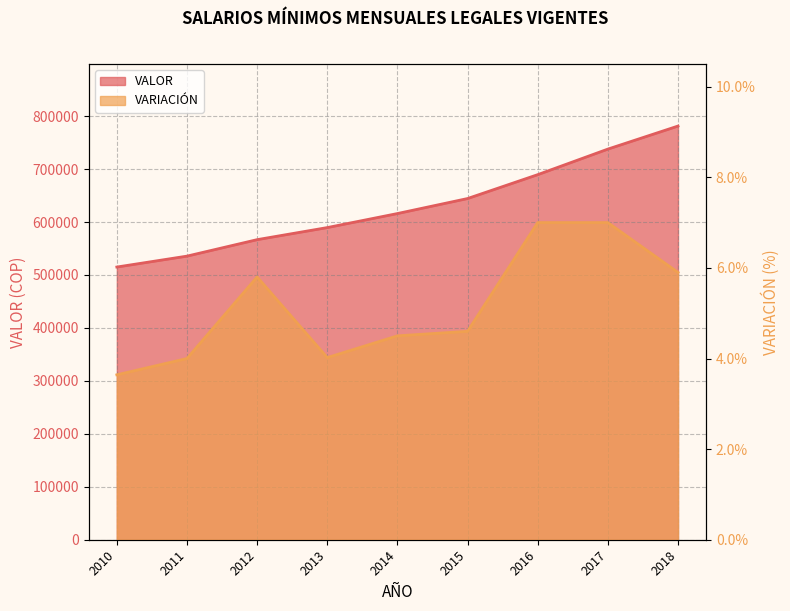

True or false: VALOR has a value of 781242.0 at 2018.

True